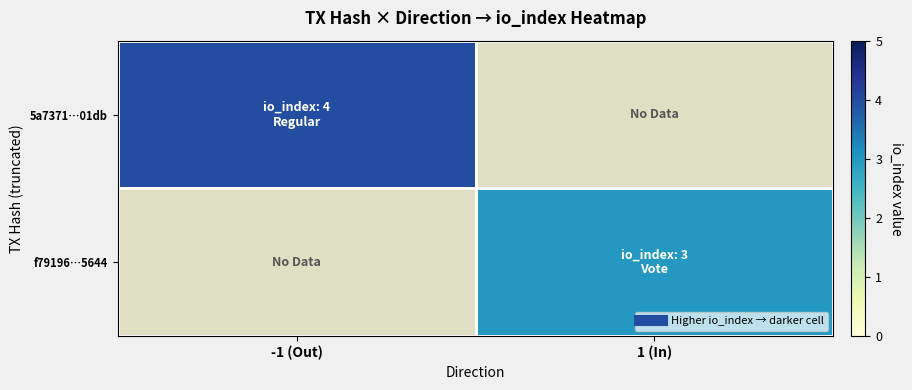

Which series has the widest spread of values?

5a7371…01db